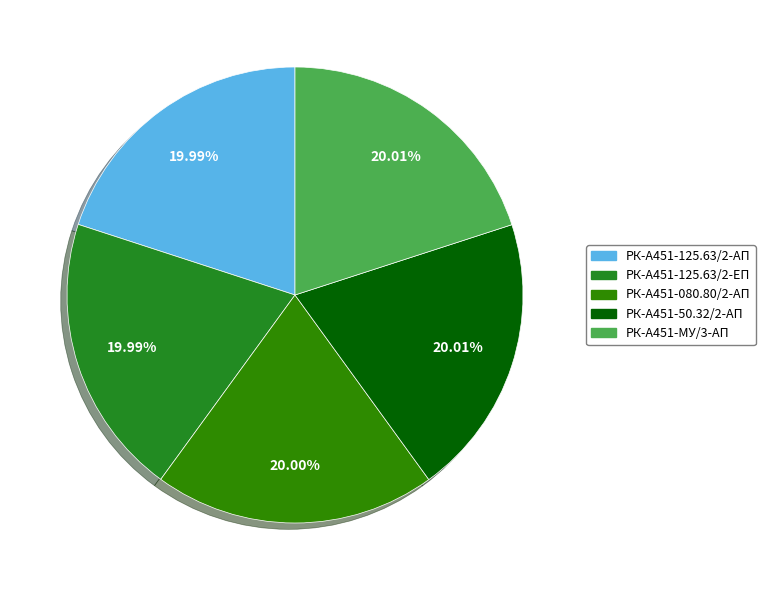

To the nearest percent, what percentage of the pie is РК-А451-080.80/2-АП?

20%